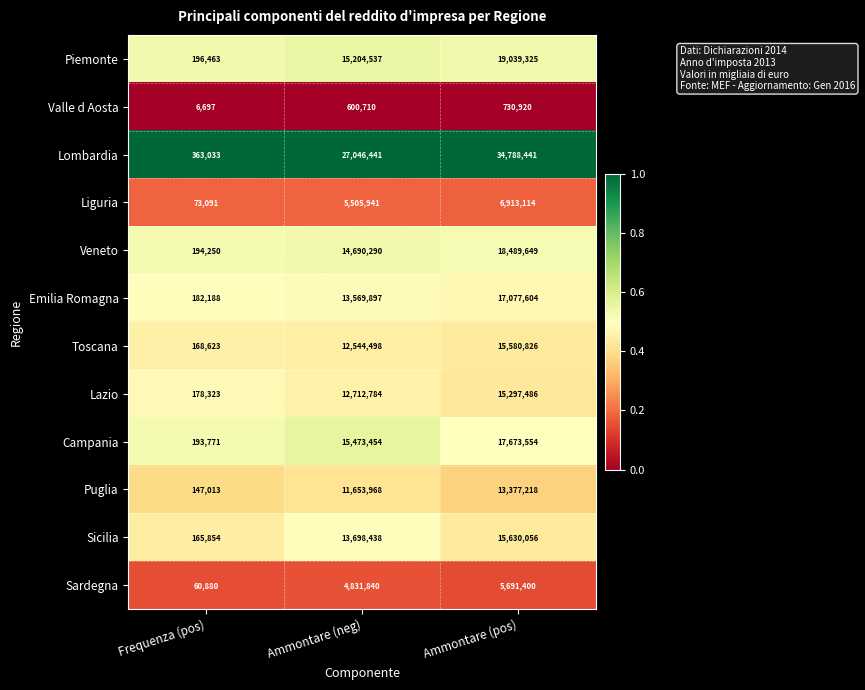

The value of Lombardia at Ammontare (pos) is 45344172. True or false?

False